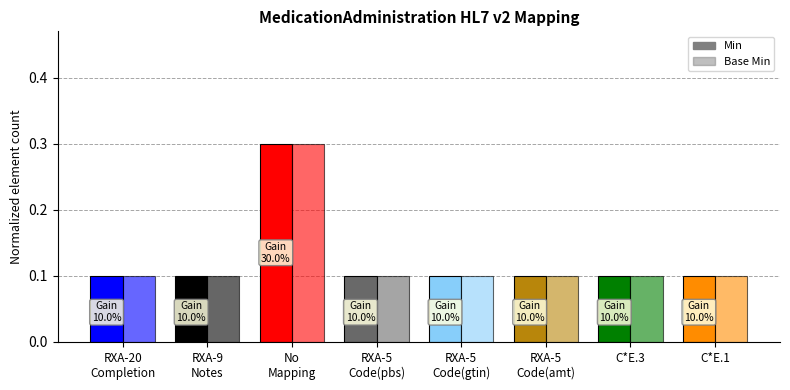

How many bars are there in each group?

2